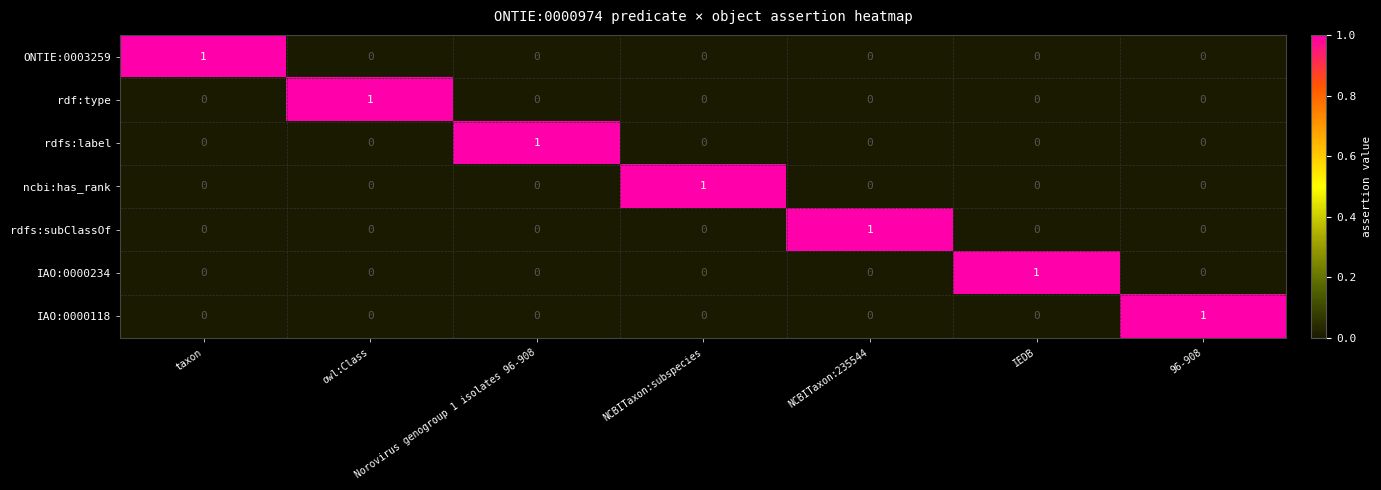

At how many categories does at least one series exceed 0?

7